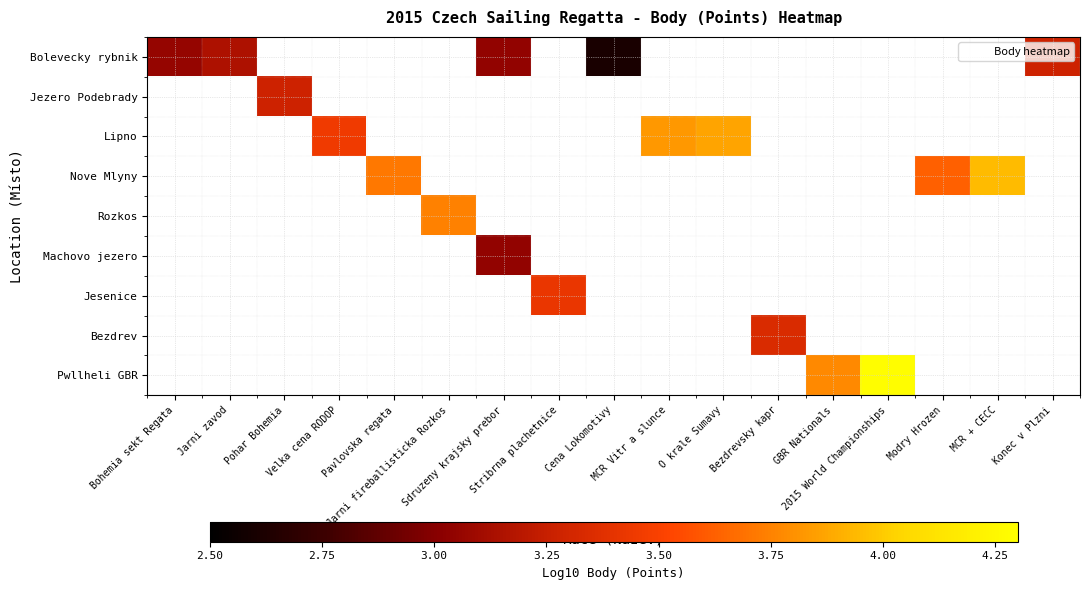

Reading left to right, transcribe all the data shown in this chart.

Bolevecky rybnik: Bohemia sekt Regata=3.1	Jarni zavod=3.1	Pohar Bohemia=0.0	Velka cena RODOP=0.0	Pavlovska regata=0.0	Jarni fireballisticka Rozkos=0.0	Sdruzeny krajsky prebor=3.0	Stribrna plachetnice=0.0	Cena Lokomotivy=2.6	MCR Vitr a slunce=0.0	O krale Sumavy=0.0	Bezdrevsky kapr=0.0	GBR Nationals=0.0	2015 World Championships=0.0	Modry Hrozen=0.0	MCR + CECC=0.0	Konec v Plzni=3.3
Jezero Podebrady: Bohemia sekt Regata=0.0	Jarni zavod=0.0	Pohar Bohemia=3.3	Velka cena RODOP=0.0	Pavlovska regata=0.0	Jarni fireballisticka Rozkos=0.0	Sdruzeny krajsky prebor=0.0	Stribrna plachetnice=0.0	Cena Lokomotivy=0.0	MCR Vitr a slunce=0.0	O krale Sumavy=0.0	Bezdrevsky kapr=0.0	GBR Nationals=0.0	2015 World Championships=0.0	Modry Hrozen=0.0	MCR + CECC=0.0	Konec v Plzni=0.0
Lipno: Bohemia sekt Regata=0.0	Jarni zavod=0.0	Pohar Bohemia=0.0	Velka cena RODOP=3.4	Pavlovska regata=0.0	Jarni fireballisticka Rozkos=0.0	Sdruzeny krajsky prebor=0.0	Stribrna plachetnice=0.0	Cena Lokomotivy=0.0	MCR Vitr a slunce=3.8	O krale Sumavy=3.9	Bezdrevsky kapr=0.0	GBR Nationals=0.0	2015 World Championships=0.0	Modry Hrozen=0.0	MCR + CECC=0.0	Konec v Plzni=0.0
Nove Mlyny: Bohemia sekt Regata=0.0	Jarni zavod=0.0	Pohar Bohemia=0.0	Velka cena RODOP=0.0	Pavlovska regata=3.7	Jarni fireballisticka Rozkos=0.0	Sdruzeny krajsky prebor=0.0	Stribrna plachetnice=0.0	Cena Lokomotivy=0.0	MCR Vitr a slunce=0.0	O krale Sumavy=0.0	Bezdrevsky kapr=0.0	GBR Nationals=0.0	2015 World Championships=0.0	Modry Hrozen=3.6	MCR + CECC=3.9	Konec v Plzni=0.0
Rozkos: Bohemia sekt Regata=0.0	Jarni zavod=0.0	Pohar Bohemia=0.0	Velka cena RODOP=0.0	Pavlovska regata=0.0	Jarni fireballisticka Rozkos=3.7	Sdruzeny krajsky prebor=0.0	Stribrna plachetnice=0.0	Cena Lokomotivy=0.0	MCR Vitr a slunce=0.0	O krale Sumavy=0.0	Bezdrevsky kapr=0.0	GBR Nationals=0.0	2015 World Championships=0.0	Modry Hrozen=0.0	MCR + CECC=0.0	Konec v Plzni=0.0
Machovo jezero: Bohemia sekt Regata=0.0	Jarni zavod=0.0	Pohar Bohemia=0.0	Velka cena RODOP=0.0	Pavlovska regata=0.0	Jarni fireballisticka Rozkos=0.0	Sdruzeny krajsky prebor=3.0	Stribrna plachetnice=0.0	Cena Lokomotivy=0.0	MCR Vitr a slunce=0.0	O krale Sumavy=0.0	Bezdrevsky kapr=0.0	GBR Nationals=0.0	2015 World Championships=0.0	Modry Hrozen=0.0	MCR + CECC=0.0	Konec v Plzni=0.0
Jesenice: Bohemia sekt Regata=0.0	Jarni zavod=0.0	Pohar Bohemia=0.0	Velka cena RODOP=0.0	Pavlovska regata=0.0	Jarni fireballisticka Rozkos=0.0	Sdruzeny krajsky prebor=0.0	Stribrna plachetnice=3.4	Cena Lokomotivy=0.0	MCR Vitr a slunce=0.0	O krale Sumavy=0.0	Bezdrevsky kapr=0.0	GBR Nationals=0.0	2015 World Championships=0.0	Modry Hrozen=0.0	MCR + CECC=0.0	Konec v Plzni=0.0
Bezdrev: Bohemia sekt Regata=0.0	Jarni zavod=0.0	Pohar Bohemia=0.0	Velka cena RODOP=0.0	Pavlovska regata=0.0	Jarni fireballisticka Rozkos=0.0	Sdruzeny krajsky prebor=0.0	Stribrna plachetnice=0.0	Cena Lokomotivy=0.0	MCR Vitr a slunce=0.0	O krale Sumavy=0.0	Bezdrevsky kapr=3.3	GBR Nationals=0.0	2015 World Championships=0.0	Modry Hrozen=0.0	MCR + CECC=0.0	Konec v Plzni=0.0
Pwllheli GBR: Bohemia sekt Regata=0.0	Jarni zavod=0.0	Pohar Bohemia=0.0	Velka cena RODOP=0.0	Pavlovska regata=0.0	Jarni fireballisticka Rozkos=0.0	Sdruzeny krajsky prebor=0.0	Stribrna plachetnice=0.0	Cena Lokomotivy=0.0	MCR Vitr a slunce=0.0	O krale Sumavy=0.0	Bezdrevsky kapr=0.0	GBR Nationals=3.8	2015 World Championships=4.3	Modry Hrozen=0.0	MCR + CECC=0.0	Konec v Plzni=0.0